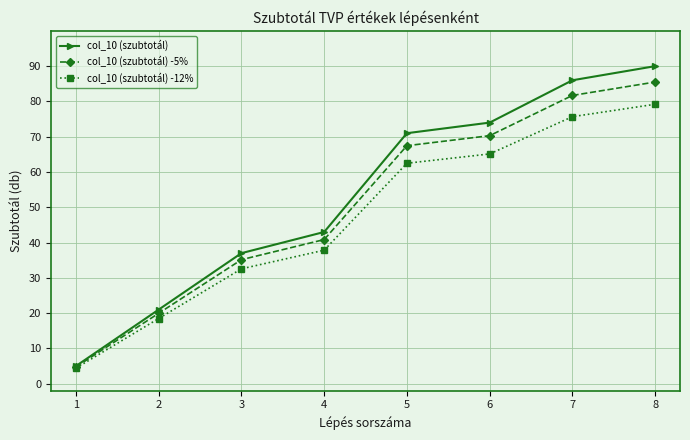

What is the value of the col_10 (szubtotál) -12% point at the 7th from the left?

75.7